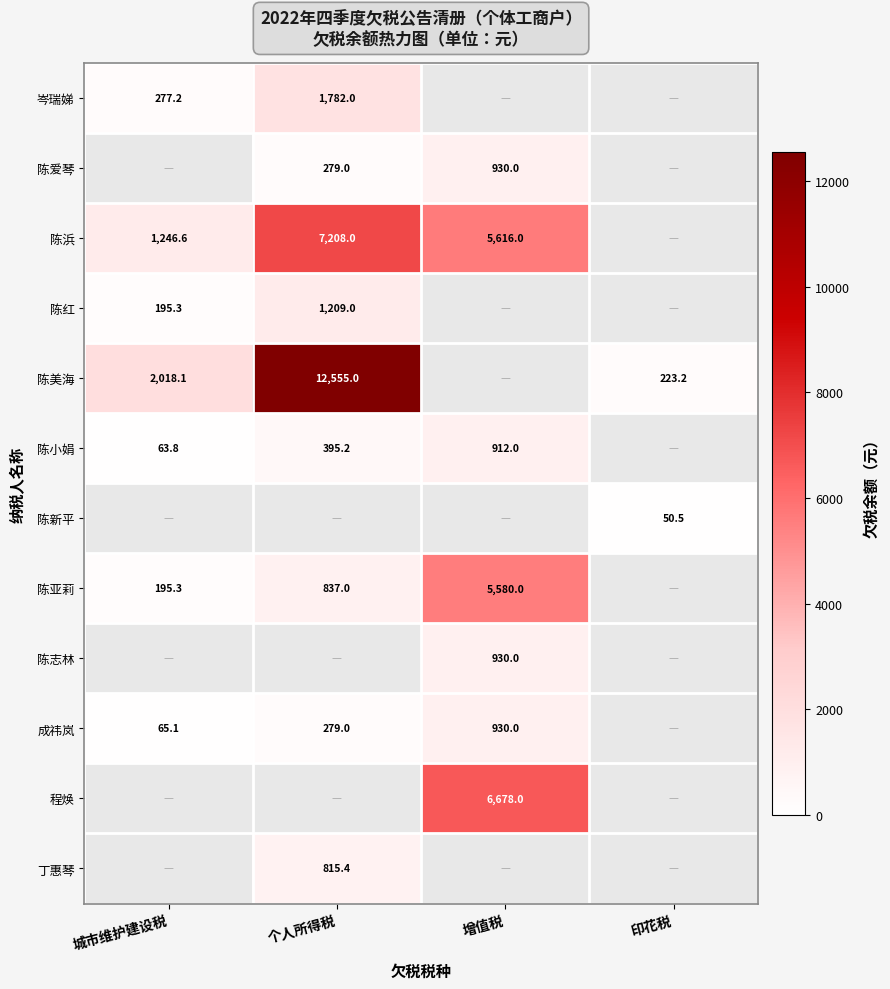

How many categories are shown in the chart?

4